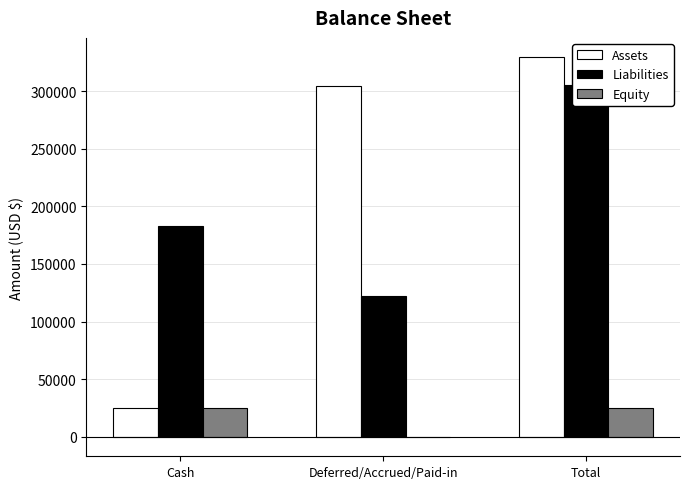

Which category has the lowest value in the Equity series?

Deferred/Accrued/Paid-in